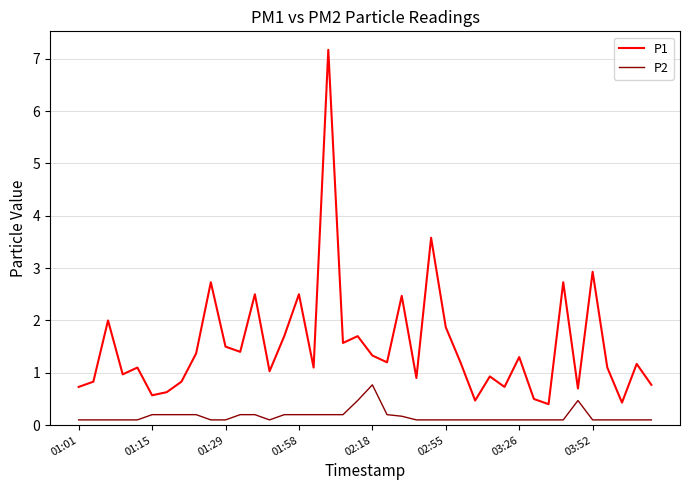

List the series in order of their overall mean, highest first.

P1, P2